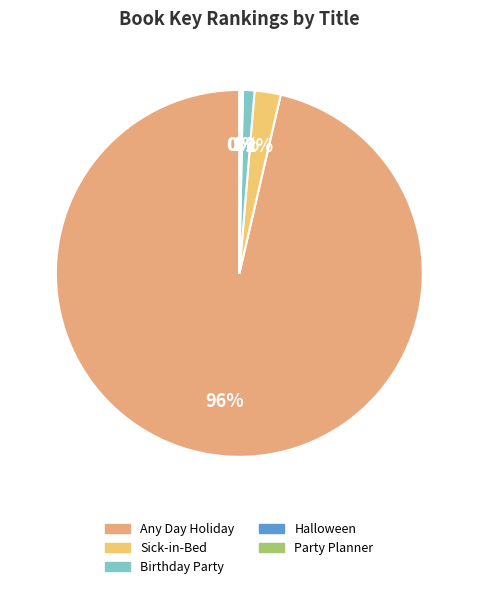

How many slices are in this pie chart?

5